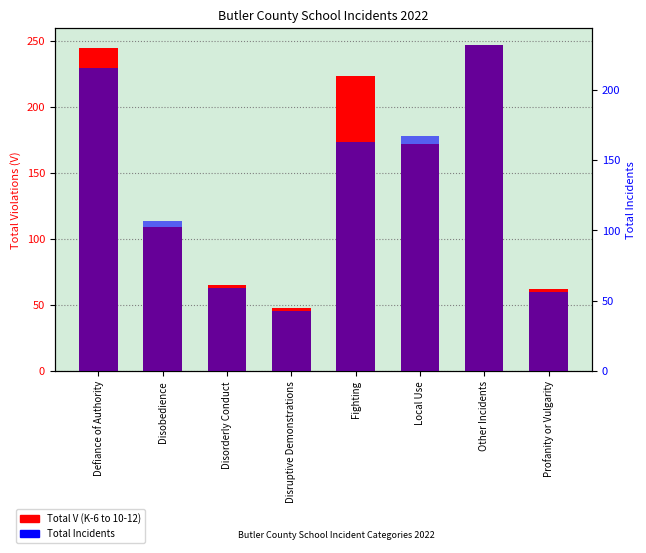

What is the value of the Total V (K-6 to 10-12) bar at the 7th from the left?

247